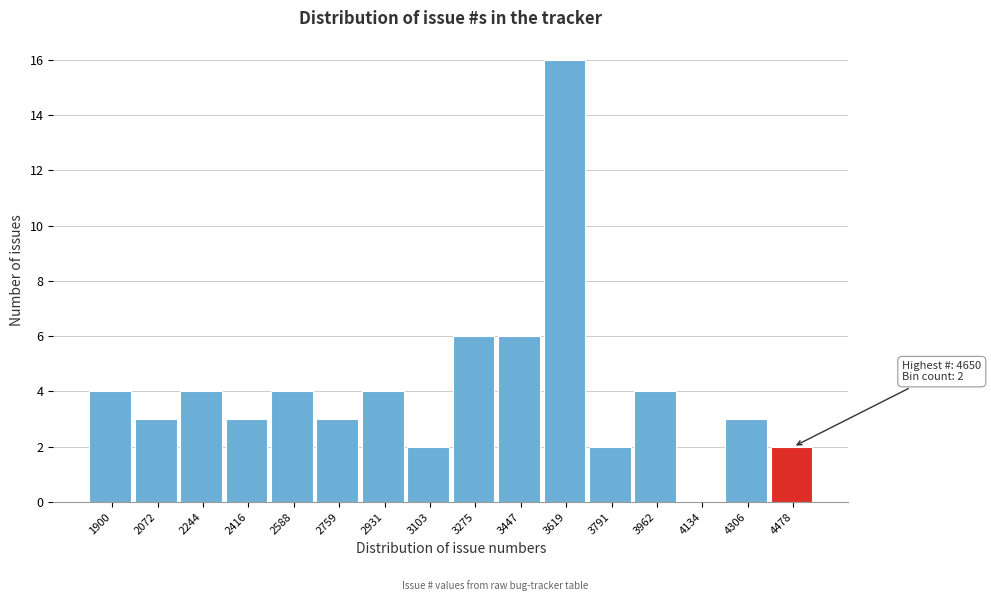

Reading left to right, what are all the values shown in this chart?

1900=4	2072=3	2244=4	2416=3	2588=4	2759=3	2931=4	3103=2	3275=6	3447=6	3619=16	3791=2	3962=4	4134=0	4306=3	4478=2